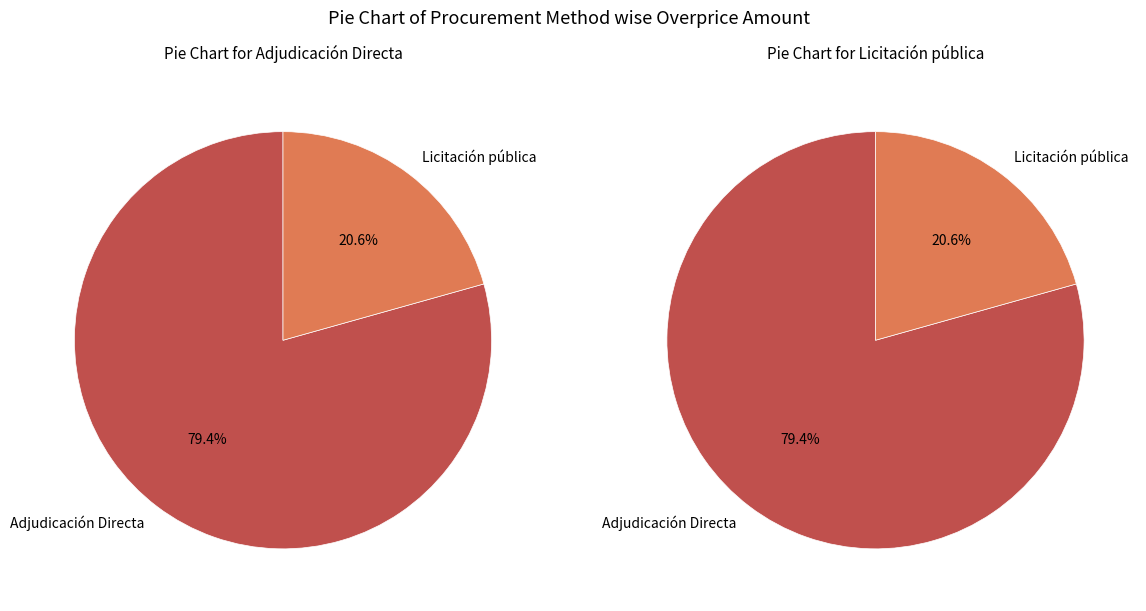

Is it true that Adjudicación Directa is 79% of the pie?

True